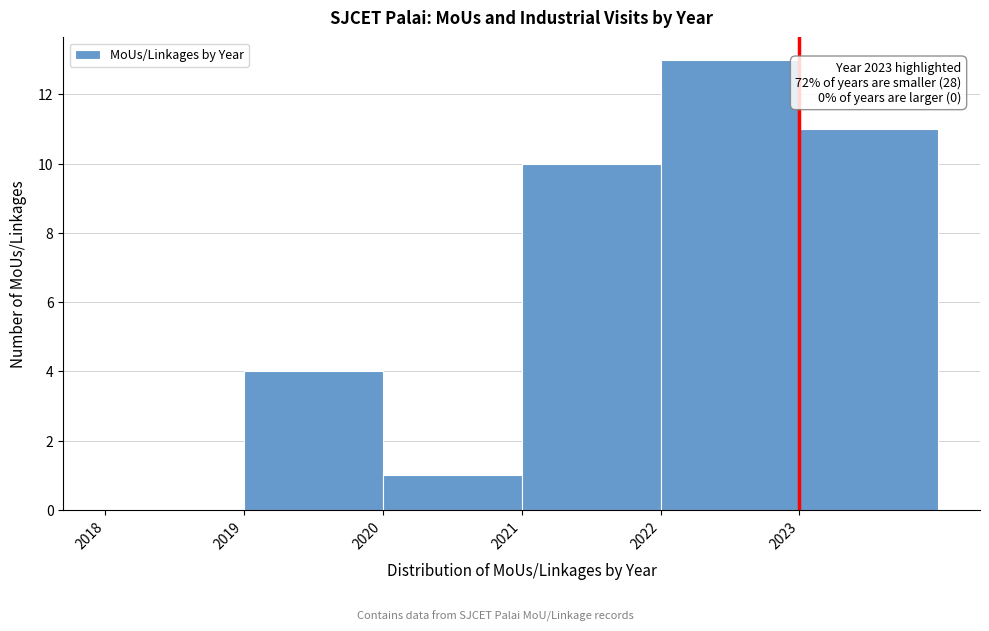

Which range on the x-axis has the tallest bar?

2022 to 2023